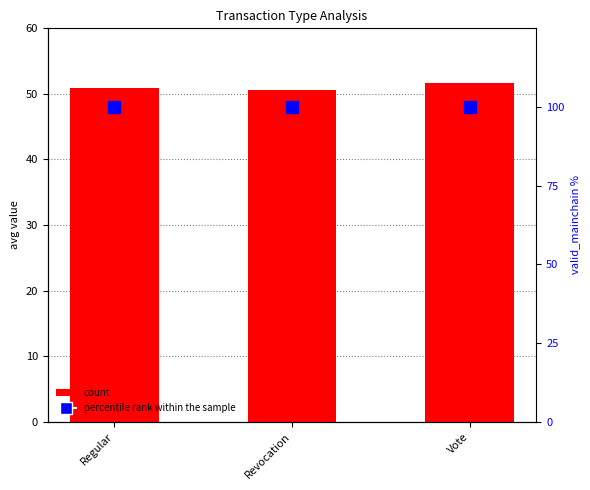

Between Revocation and Regular, which is larger?

Regular